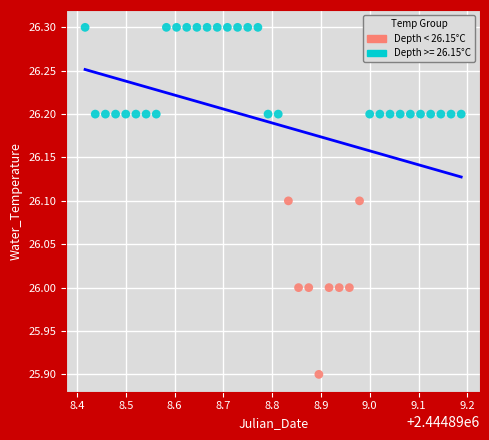

Which series contains the lowest Y value?

Depth < 26.15°C